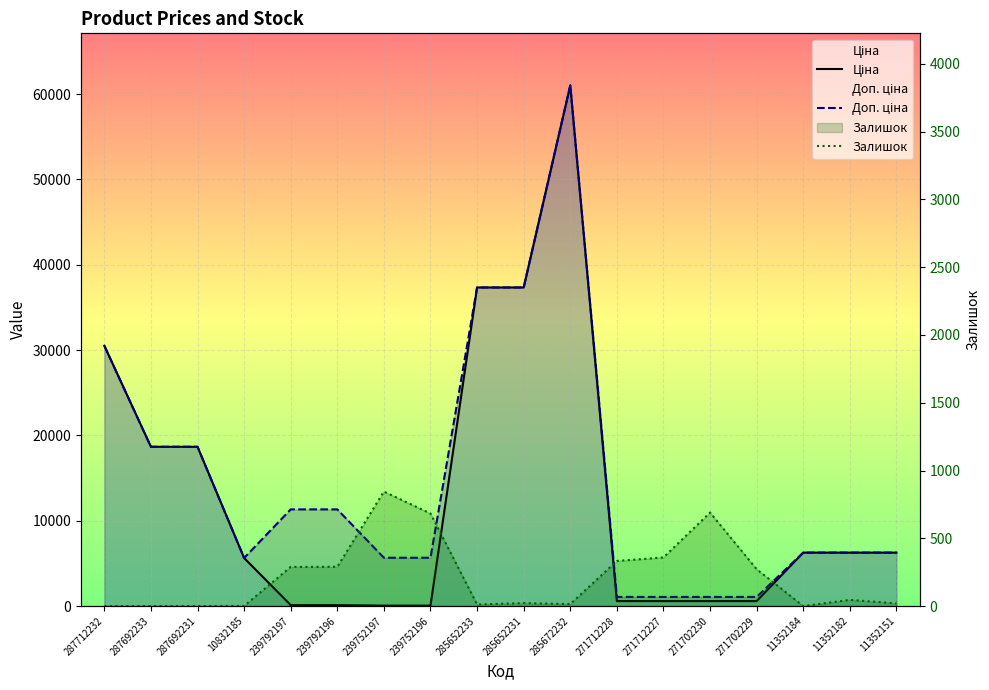

True or false: Залишок and Ціна cross at least once.

True